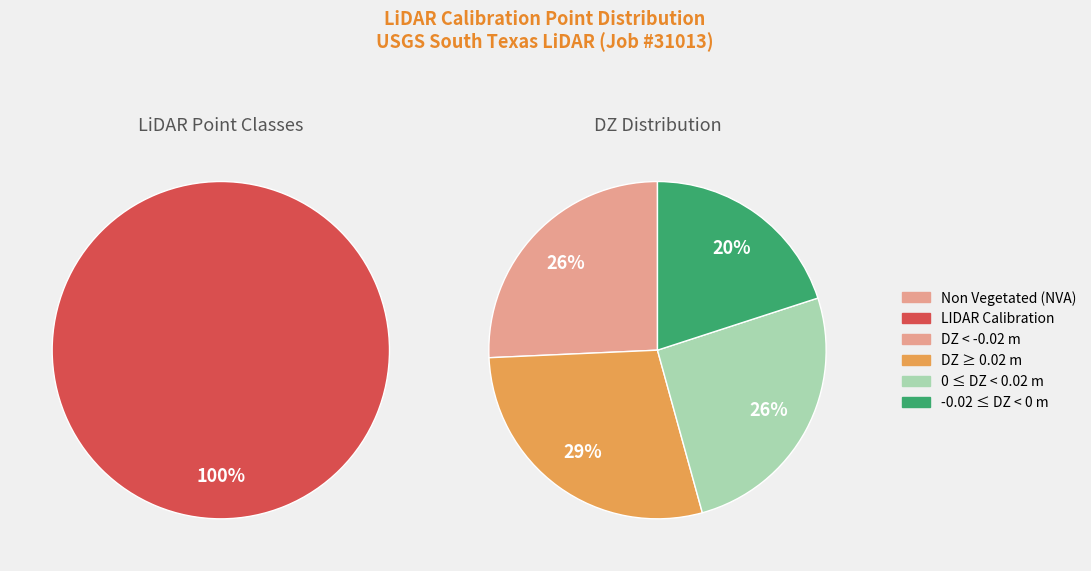

To the nearest percent, what is the combined percentage of LIDAR Calibration and Non Vegetated (NVA)?

100%